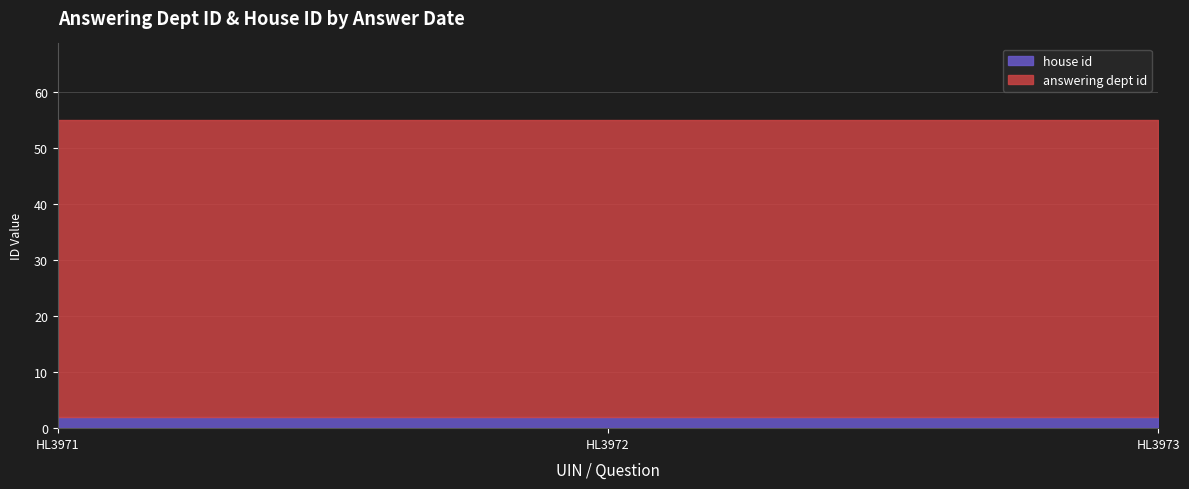

Reading left to right, list all the values displayed in this chart.

answering dept id: 53	53	53
house id: 2	2	2